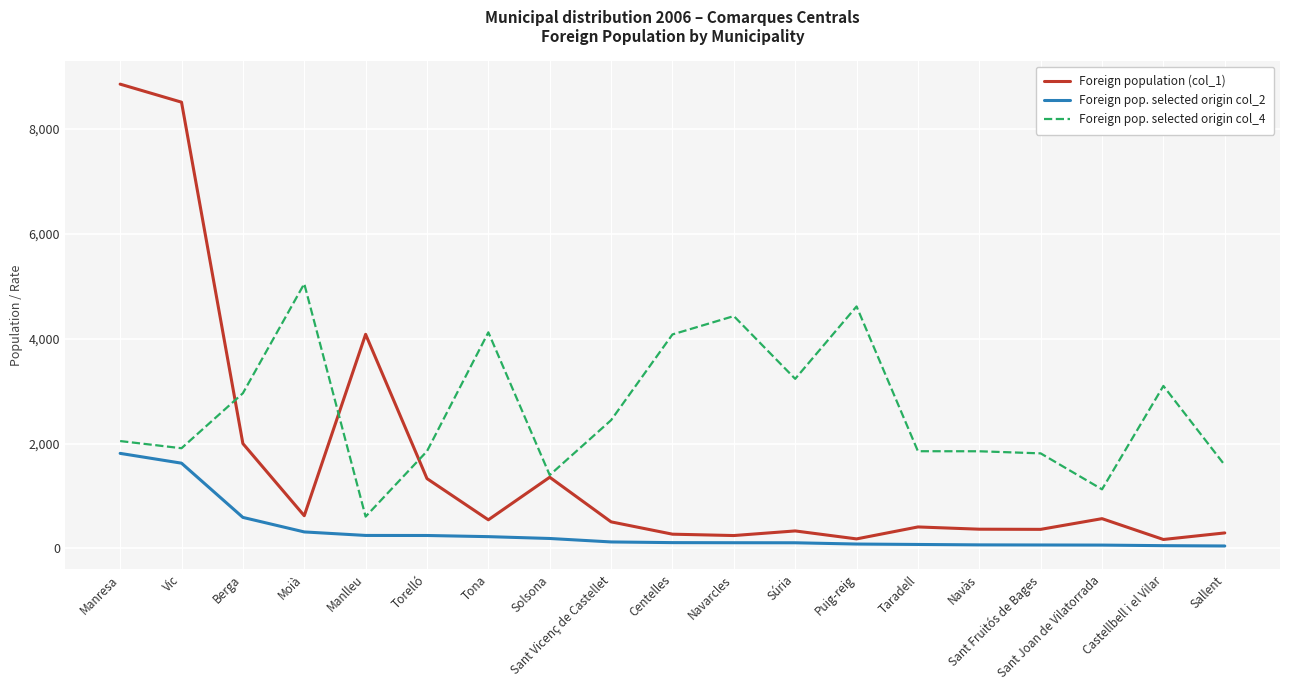

Is this an area chart (filled region under the line)?

No